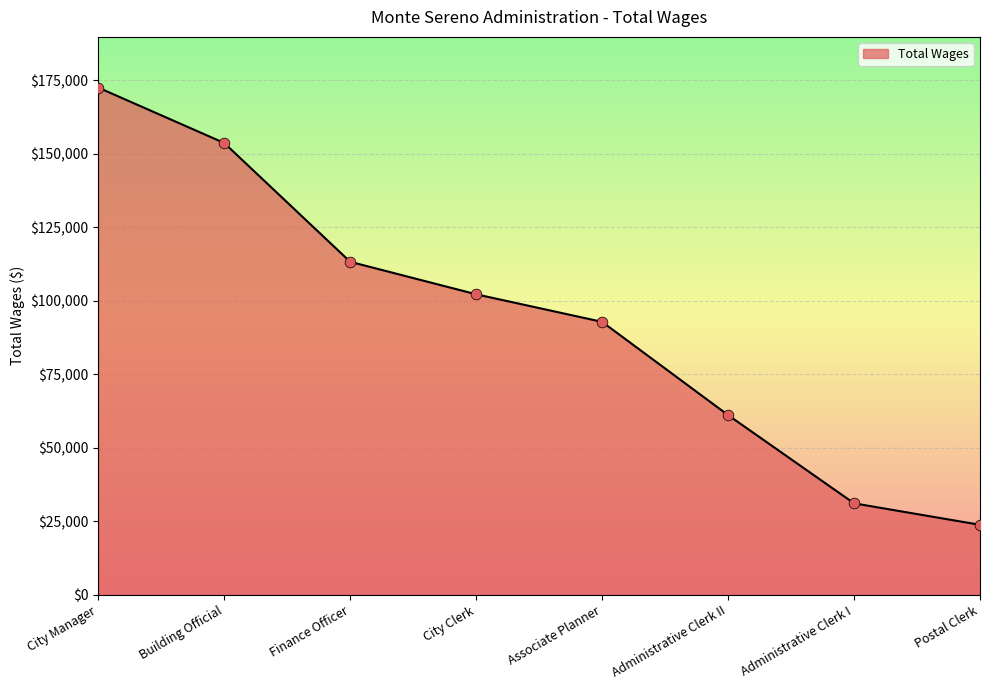

Approximately how many times larger is the value at Associate Planner compared to City Clerk?

0.9